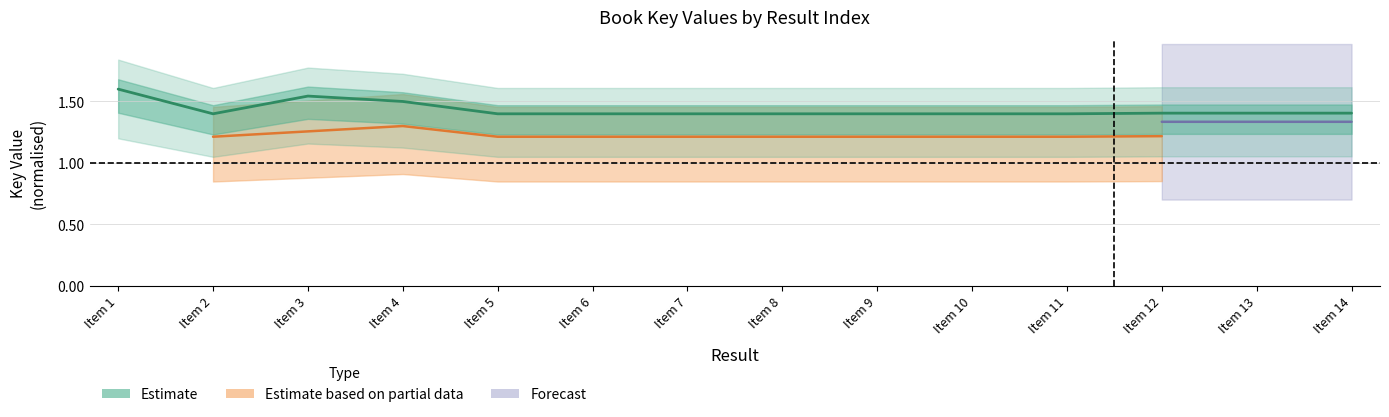

True or false: the data has more than 1 interior local peaks.

True